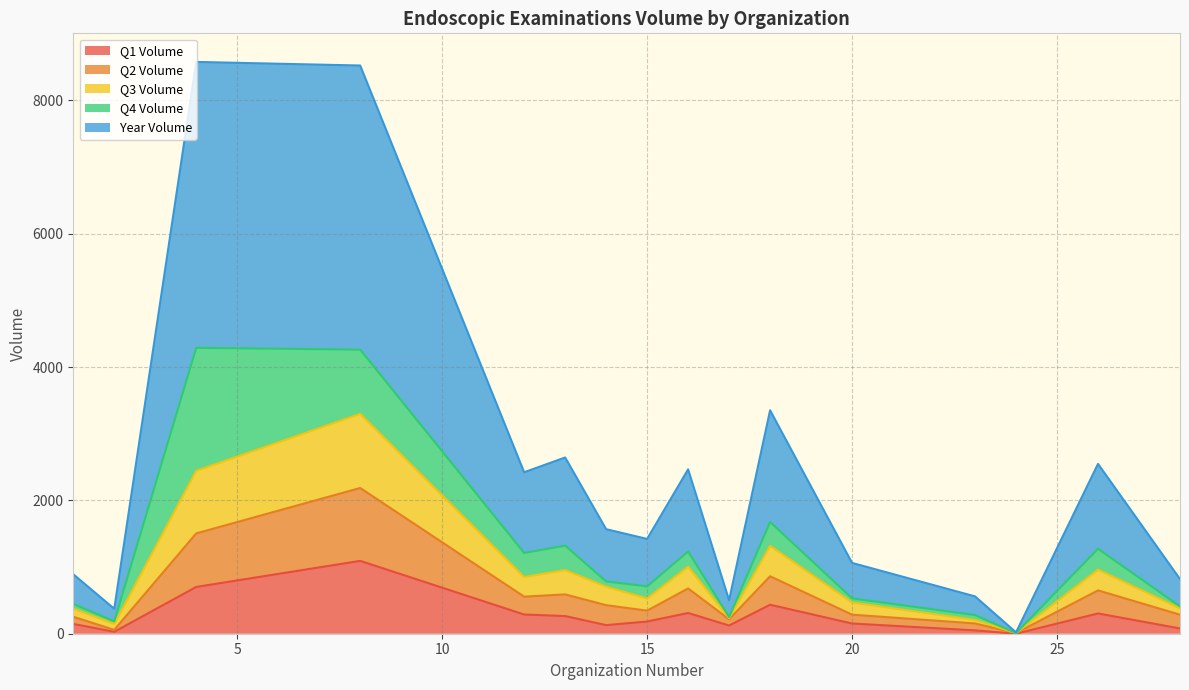

What are all the series names shown in the legend?

Q1 Volume, Q2 Volume, Q3 Volume, Q4 Volume, Year Volume